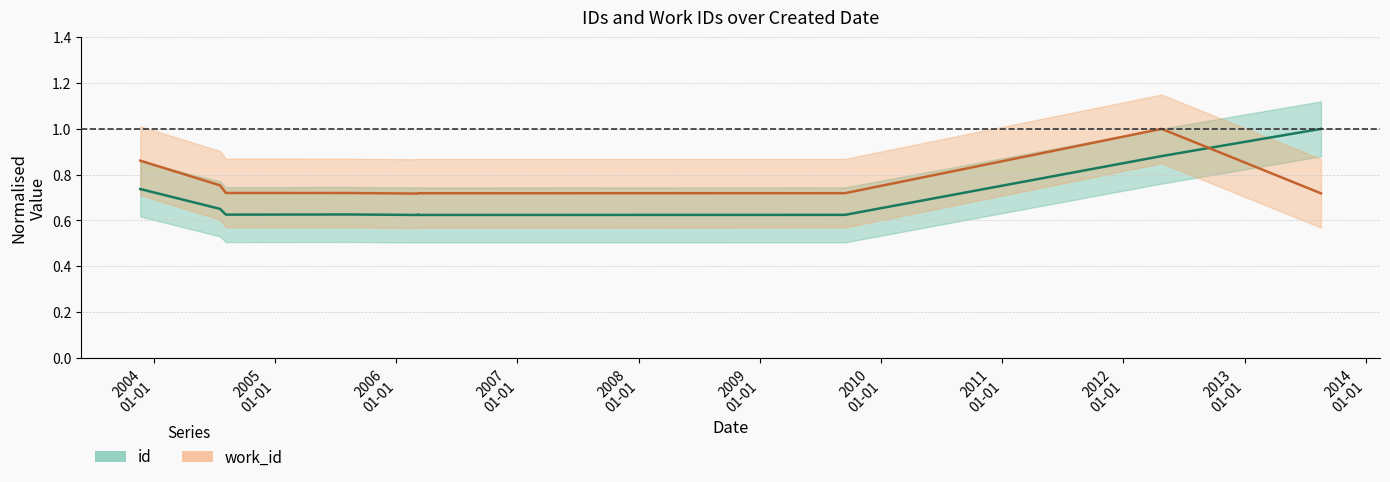

In id (center), how many points are higher than both neighbors (excluding endpoints)?

2